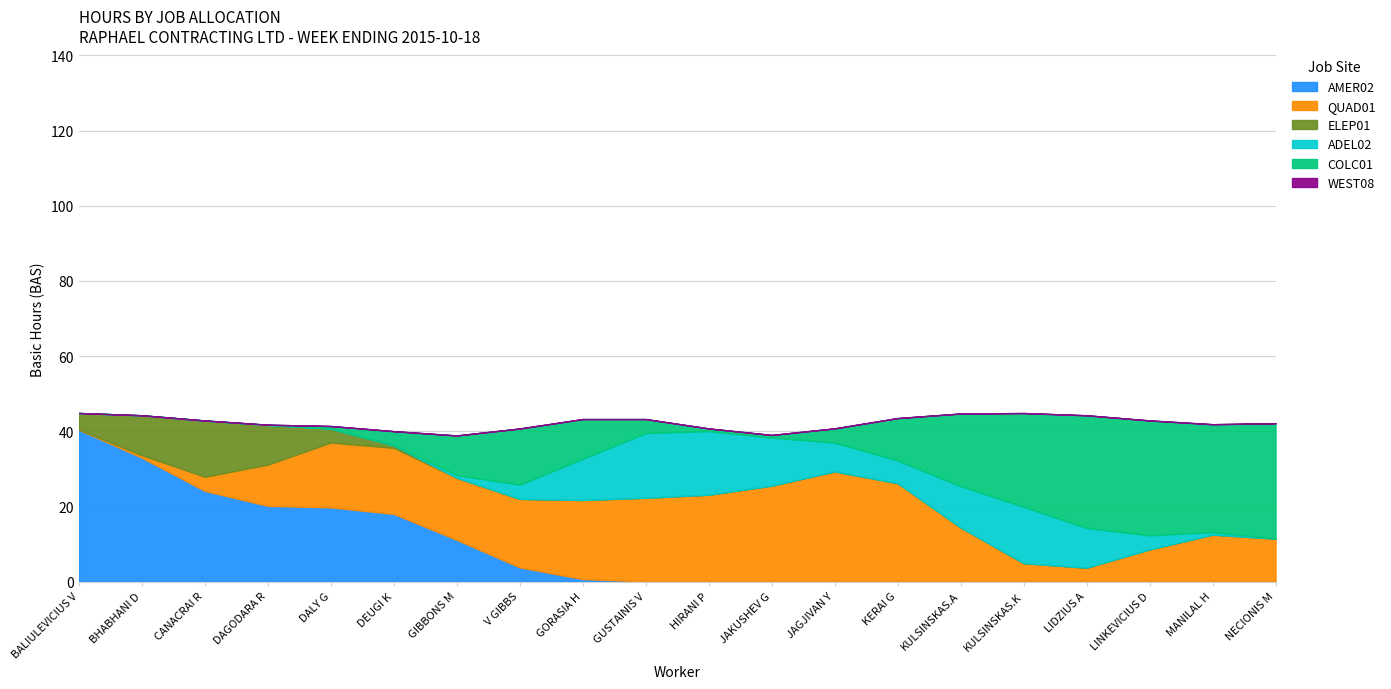

What is the highest value of the AMER02 series?

40.4